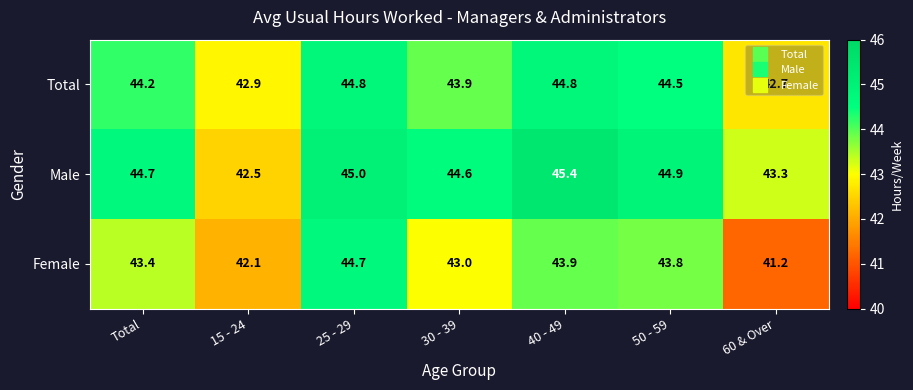

How many data points in Male are less than 44?

2